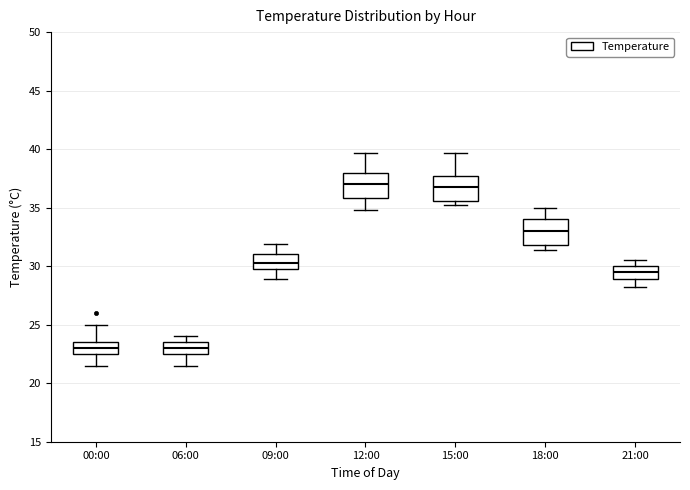

Where does the median line of the box for 18:00 sit on the y-axis? The values are not printed on the chart, so give them approximately, as read against the axis.

33.0